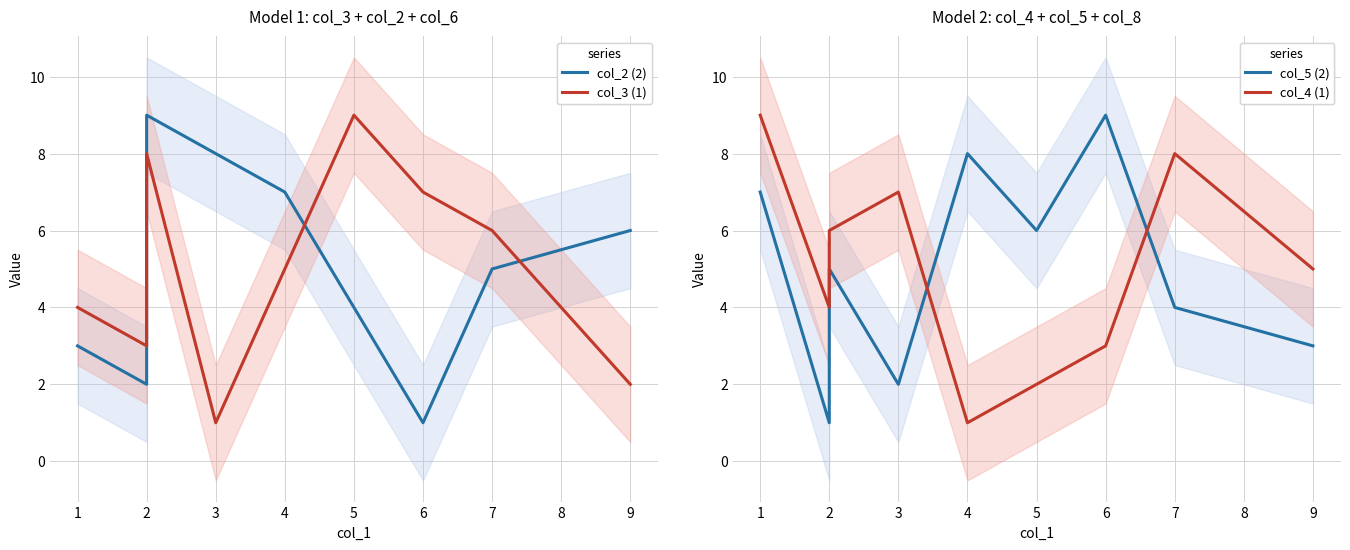

What are all the series names shown in the legend?

col_2 (2), col_3 (1), col_5 (2), col_4 (1)